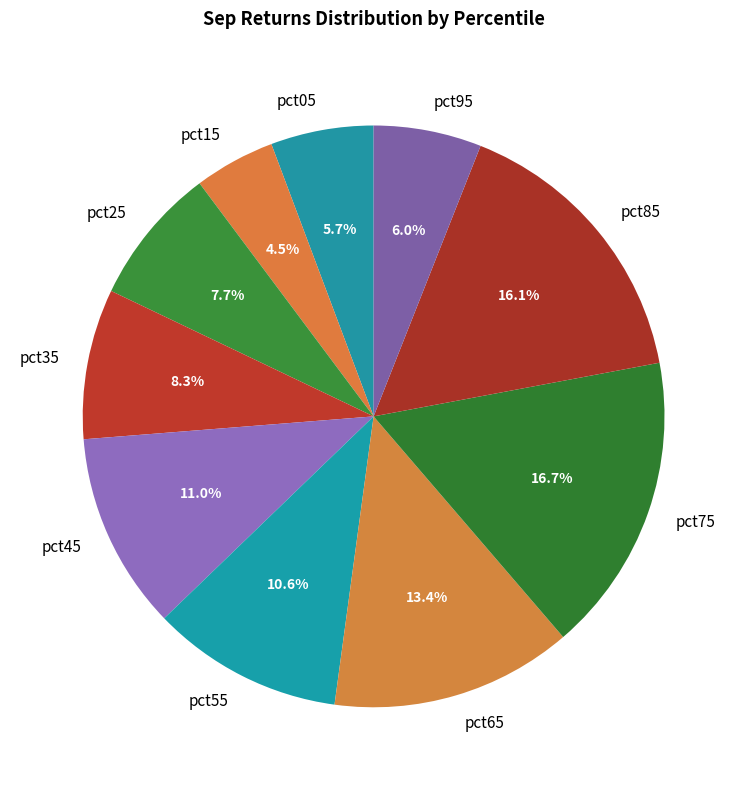

How many slices are in this pie chart?

10